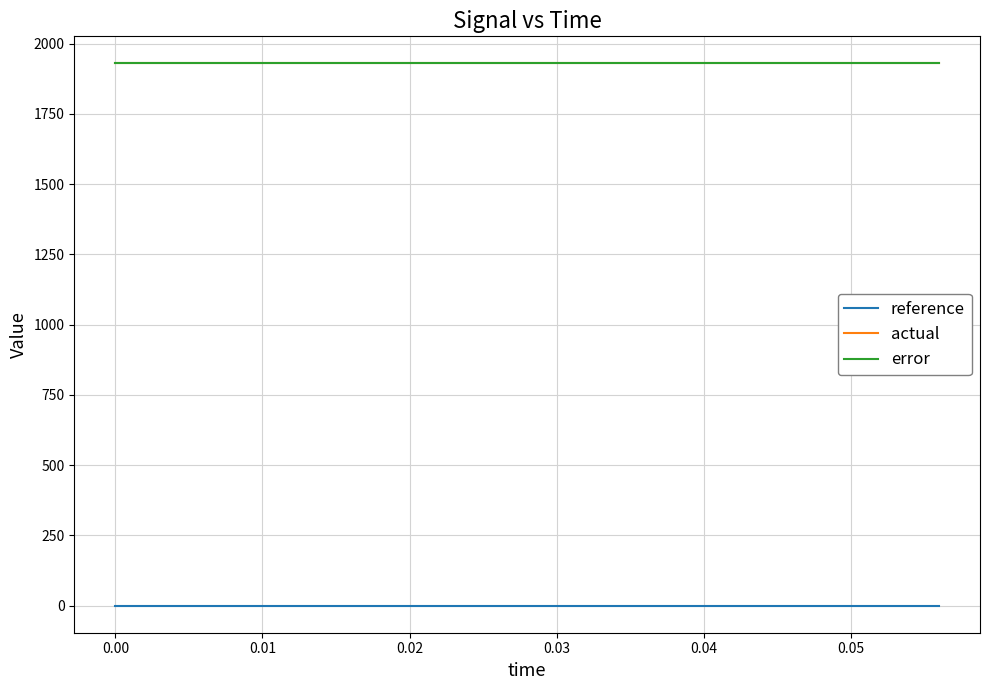

Does the chart have visible grid lines?

Yes